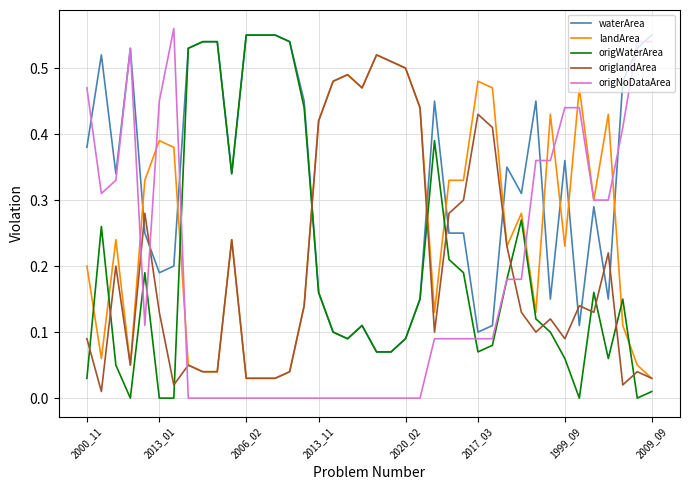

True or false: origWaterArea and origlandArea intersect in this chart.

True